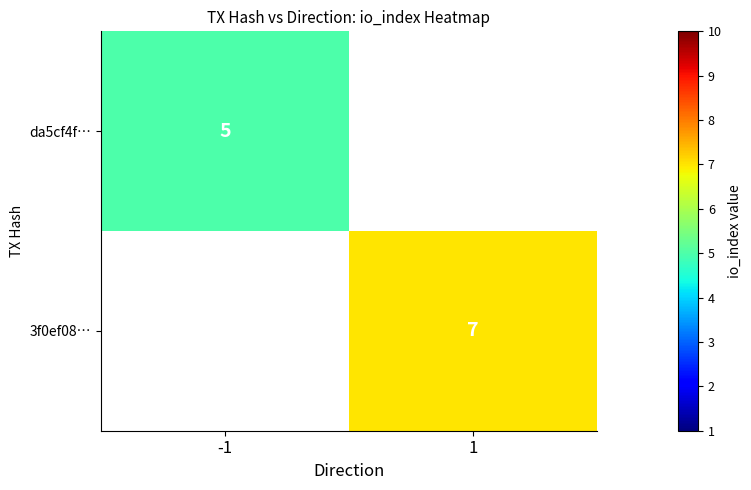

Count the number of categories in the chart.

2